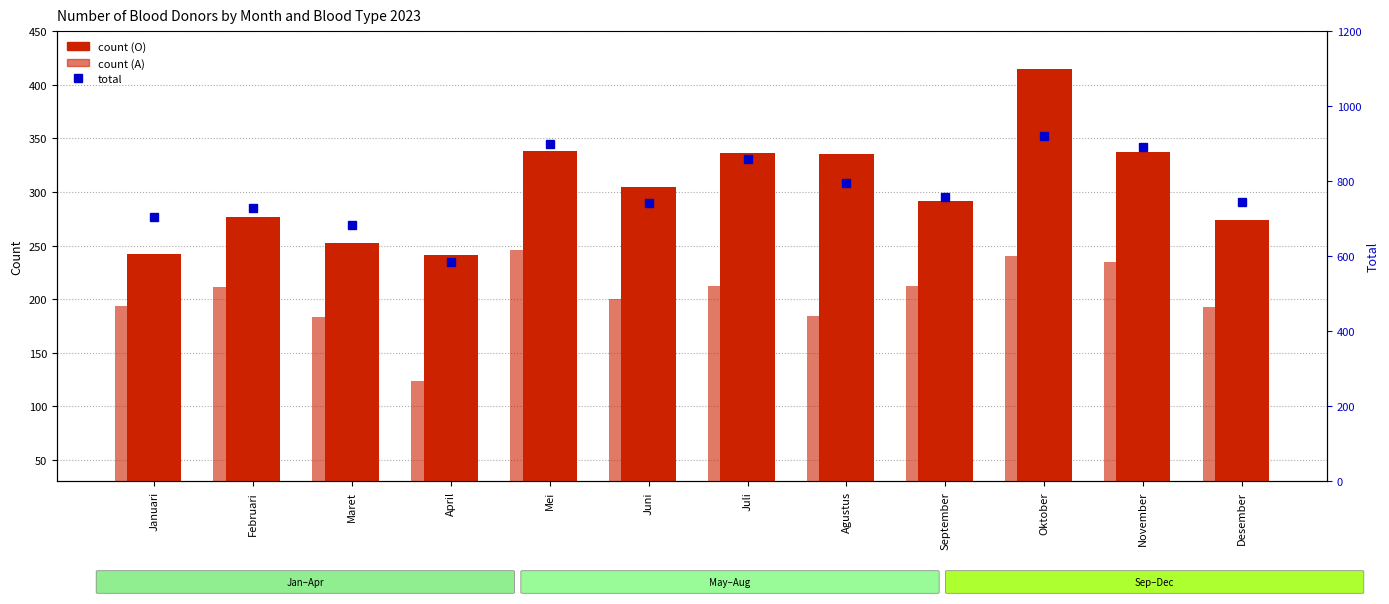

Reading left to right, what are all the values shown in this chart?

O: 242	277	252	241	338	305	336	335	292	415	337	274
A: 194	211	183	124	246	200	212	184	212	240	235	193
Jumlah Total: 704	728	682	585	899	741	858	794	759	920	890	745